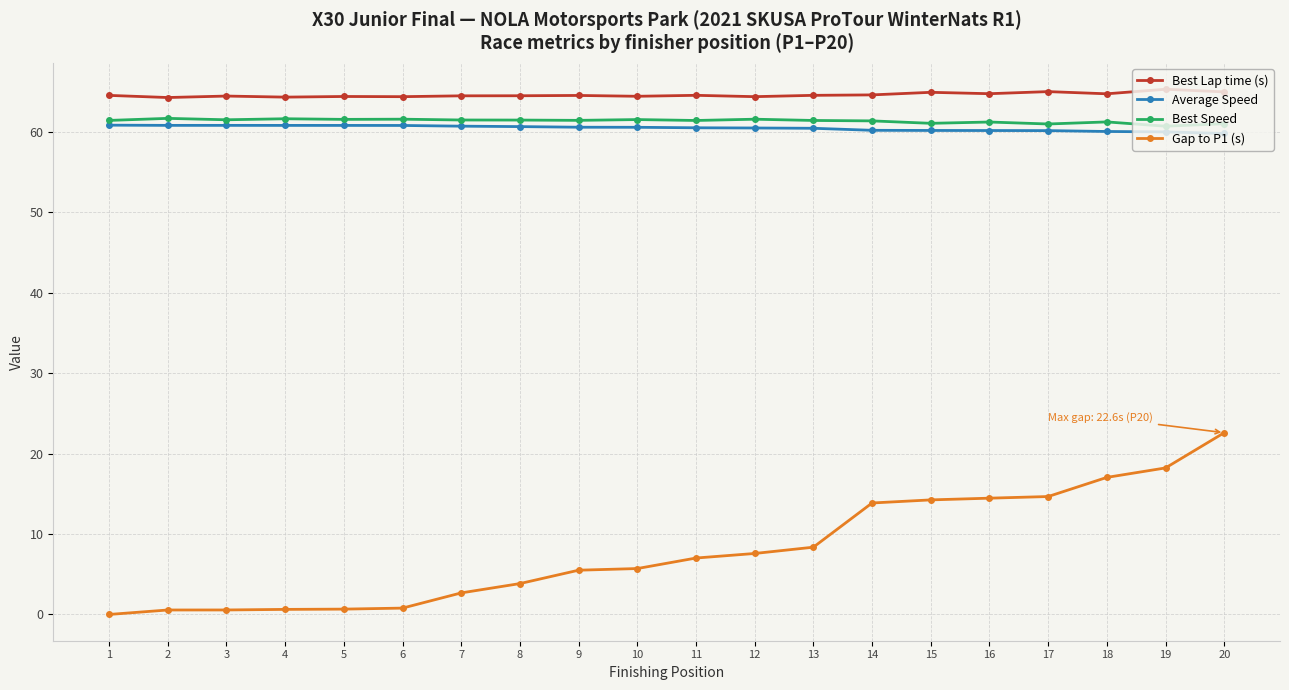

What is the difference between the Average Speed values at 10 and 14?

0.4